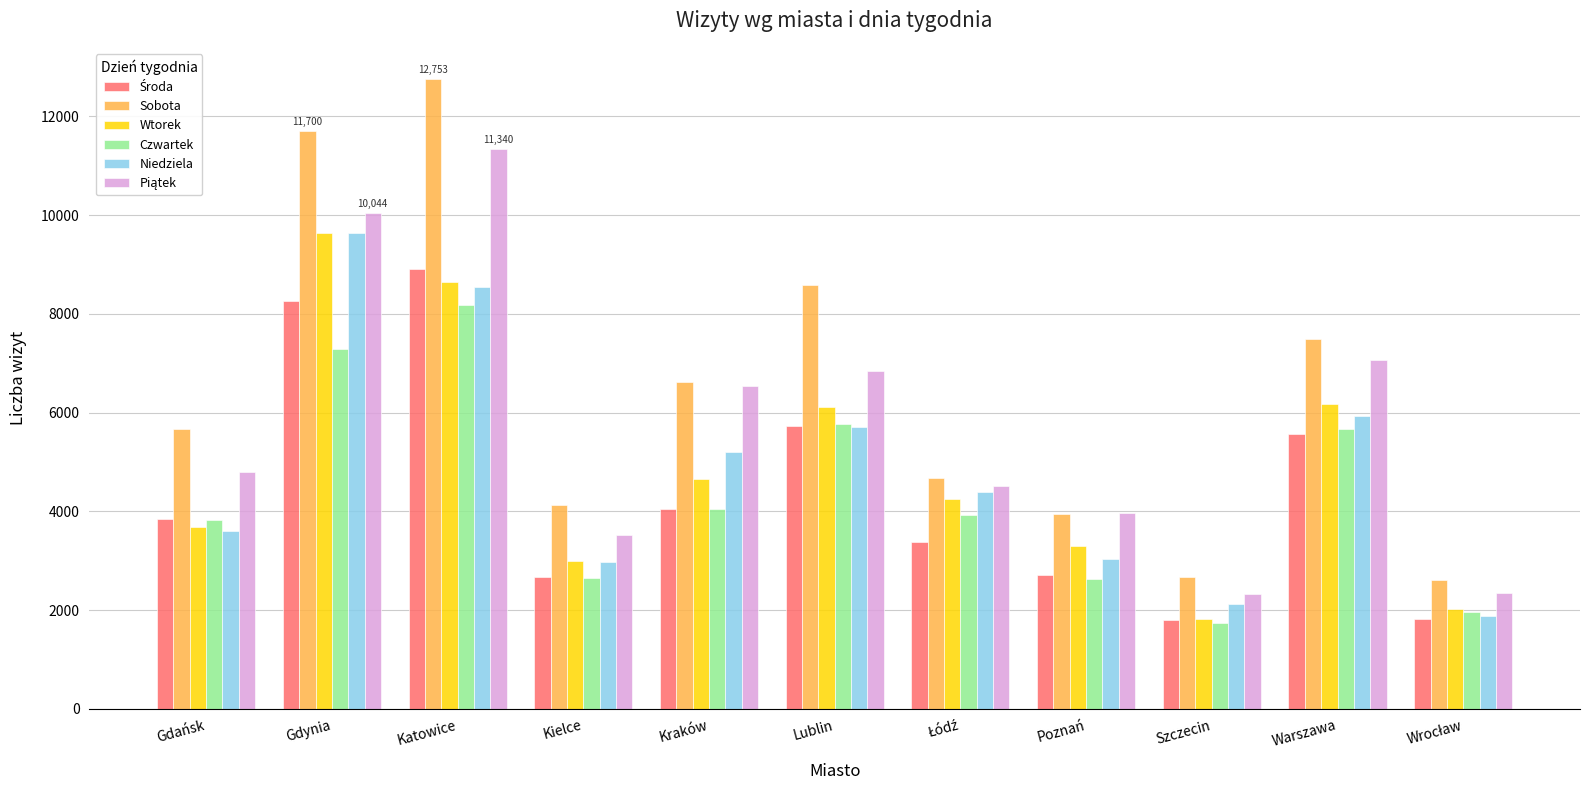

At which category is the sum across all series the highest?

Katowice